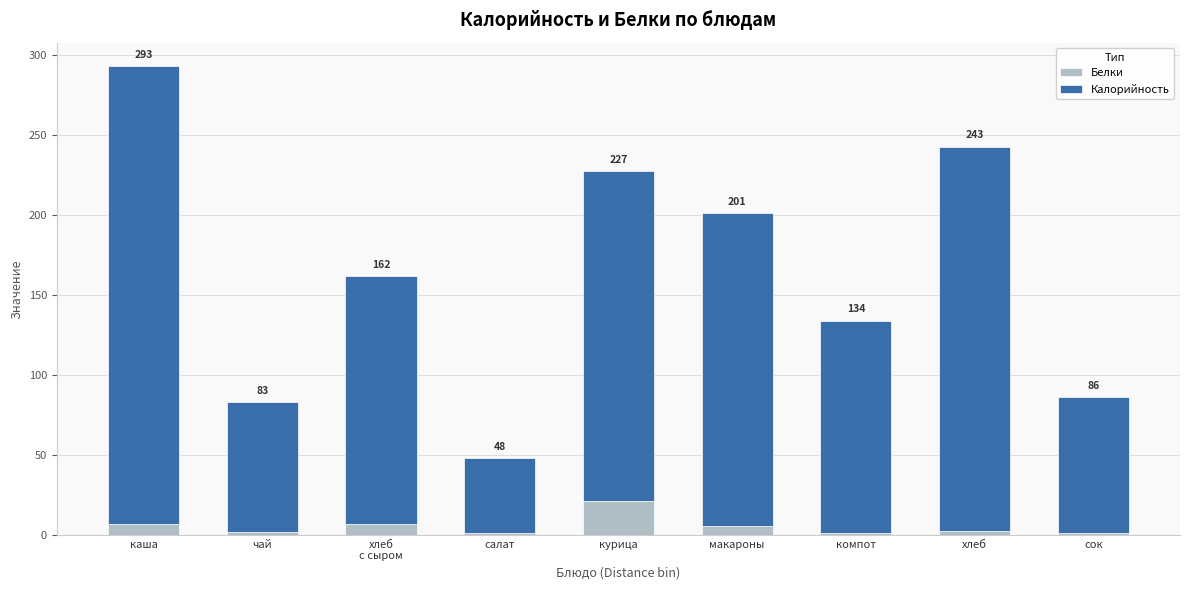

Is it true that Калорийность equals 133.0 at компот?

True